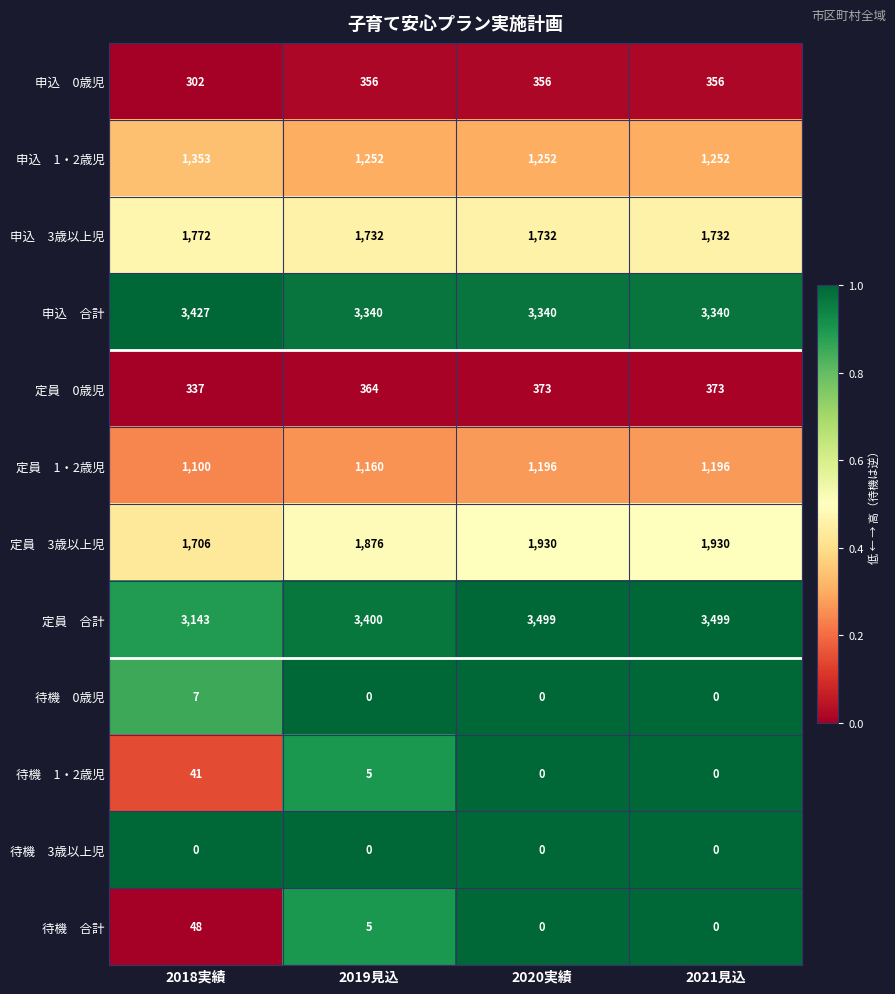

At how many categories does at least one series exceed 1443?

4